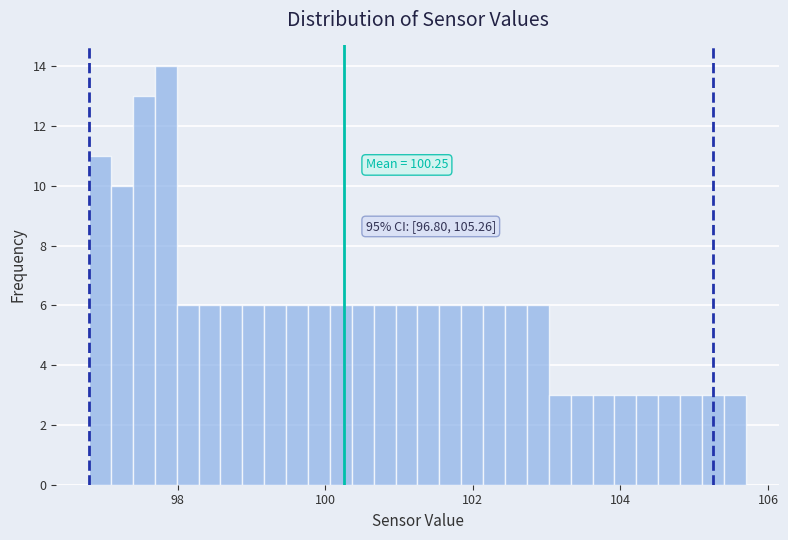

Read against the x-axis, roughly where is the centre of the tallest bar?

97.8